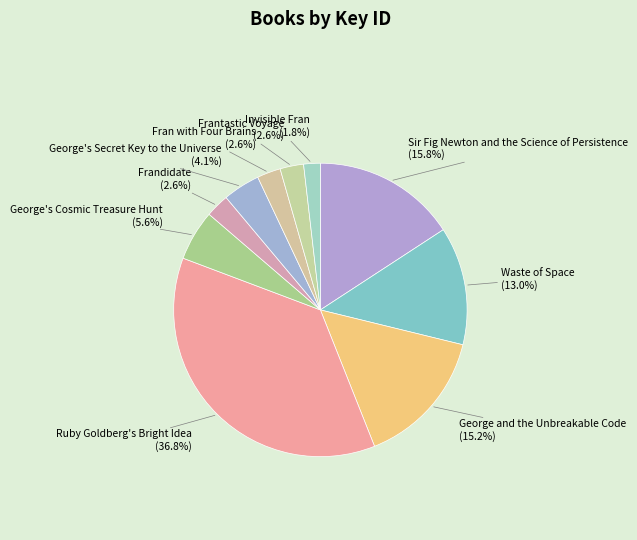

Approximately how many times larger is the value at Frantastic Voyage compared to Frandidate?

1.0